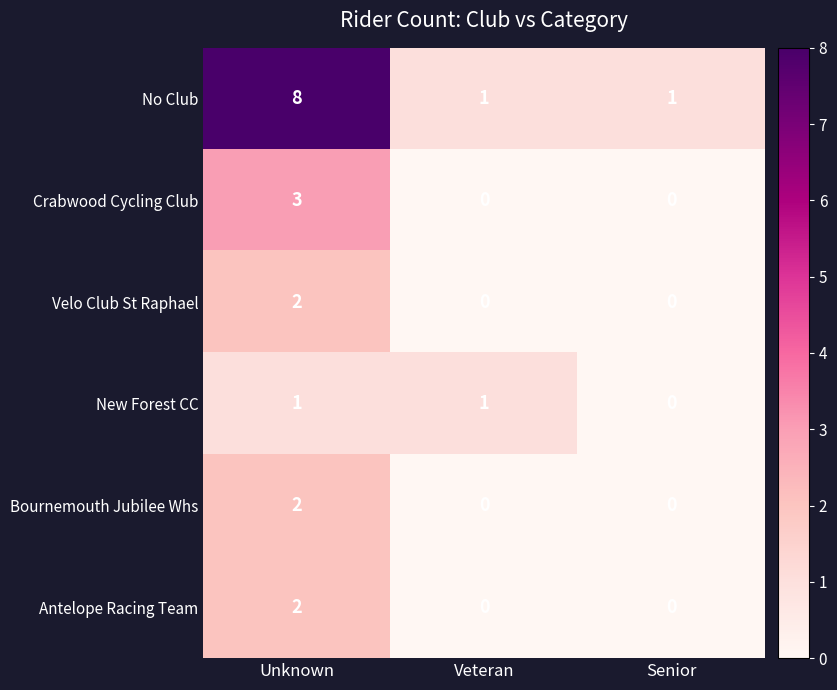

The value of Antelope Racing Team at Senior is 1. True or false?

False